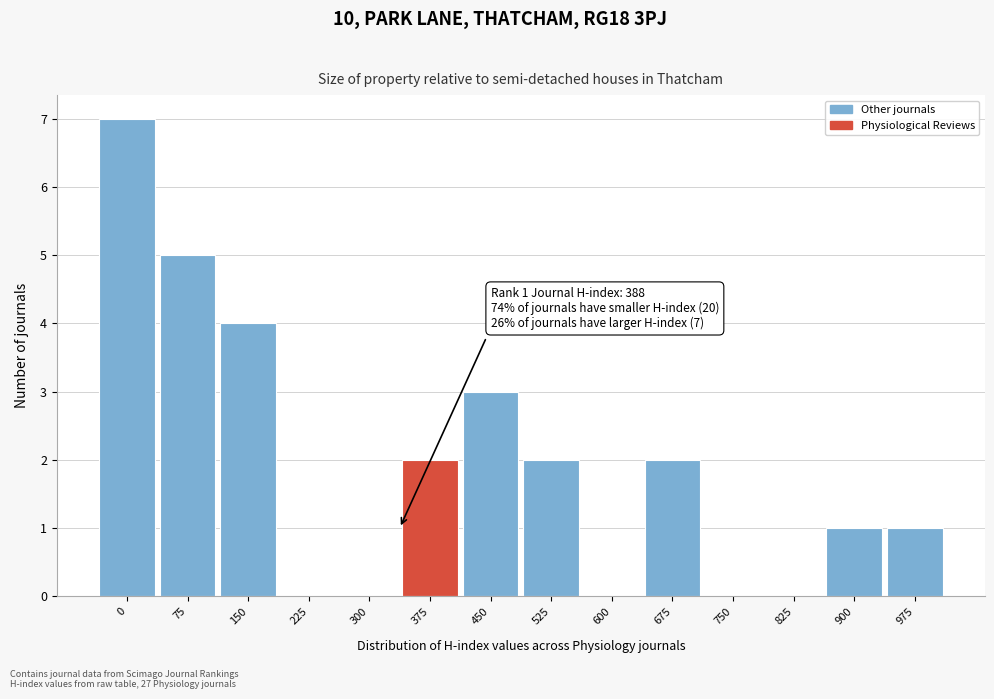

Reading left to right, extract all data points from this chart.

0=7	75=5	150=4	225=0	300=0	375=2	450=3	525=2	600=0	675=2	750=0	825=0	900=1	975=1